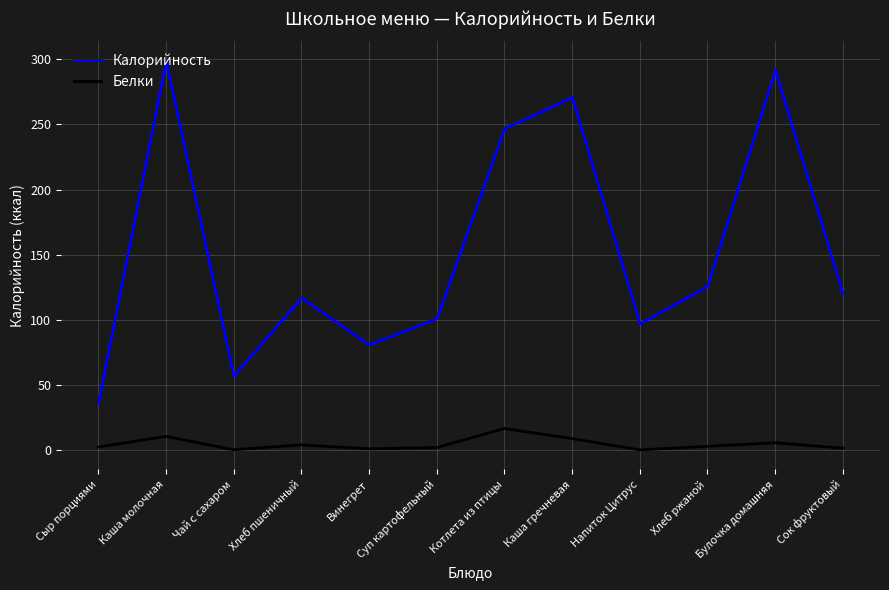

What are all the series names shown in the legend?

Калорийность, Белки